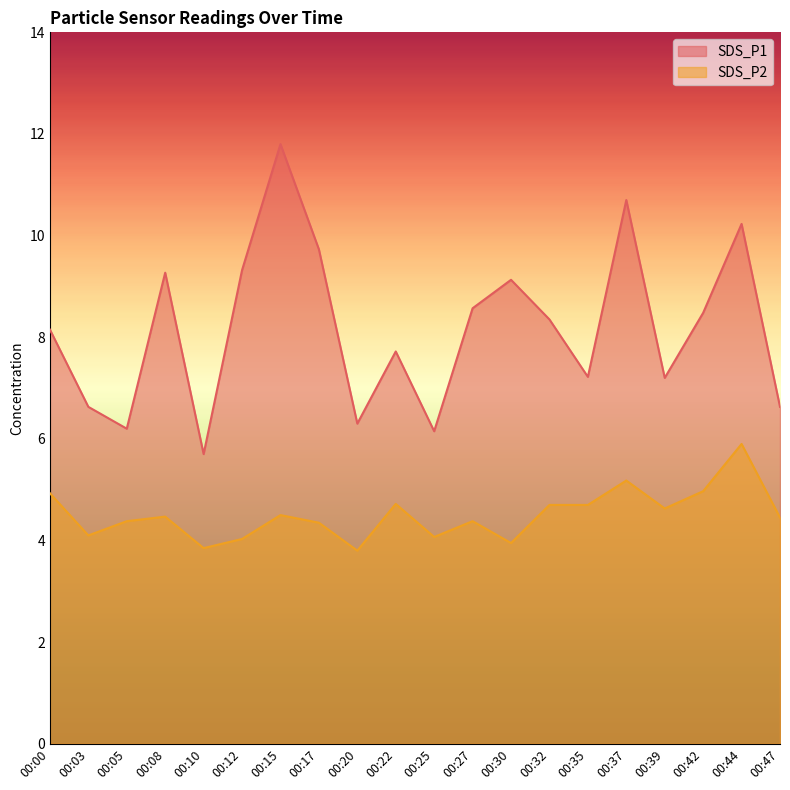

What is the average value of the SDS_P1 series?

8.2